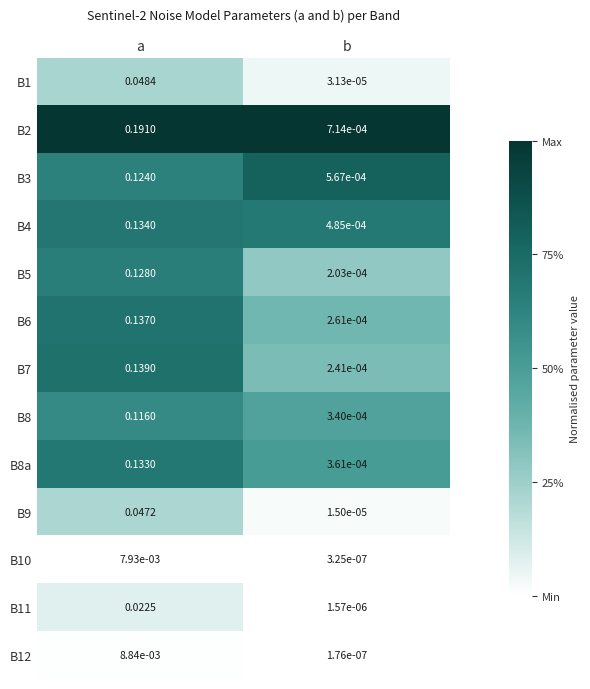

Which label corresponds to the smallest value in the chart?

b